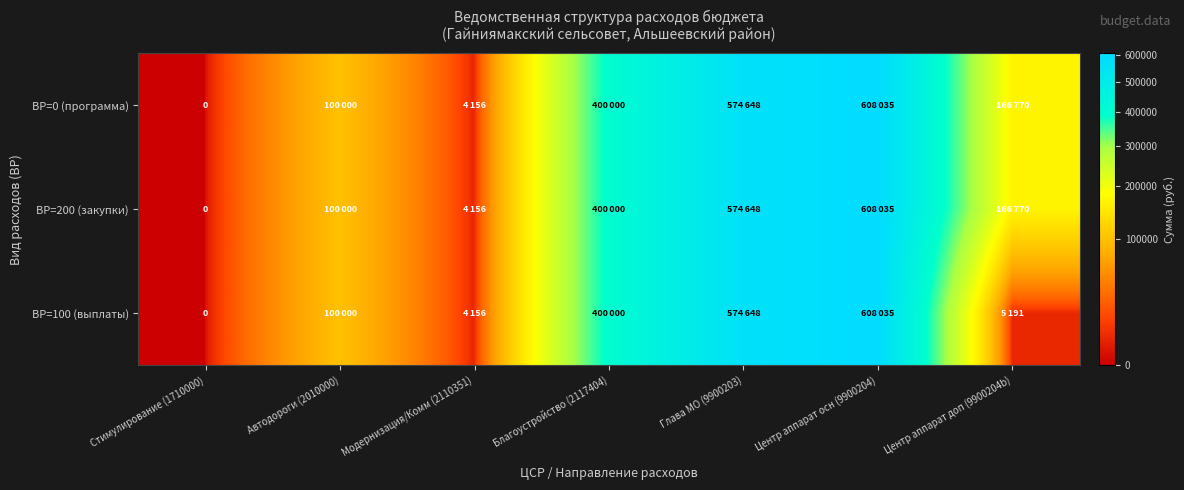

What is the difference between the maximum and minimum values in the ВР=100 (выплаты) series?

608035